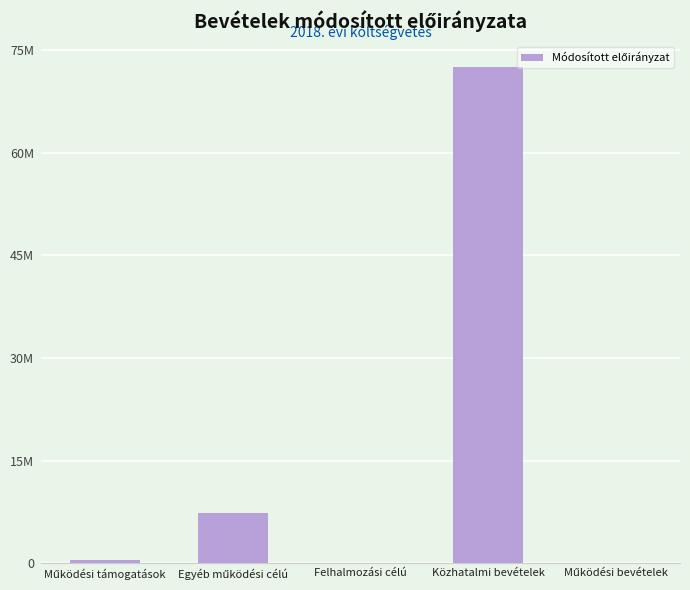

Rank the categories by value from lowest to highest.

Felhalmozási célú, Működési bevételek, Működési támogatások, Egyéb működési célú, Közhatalmi bevételek